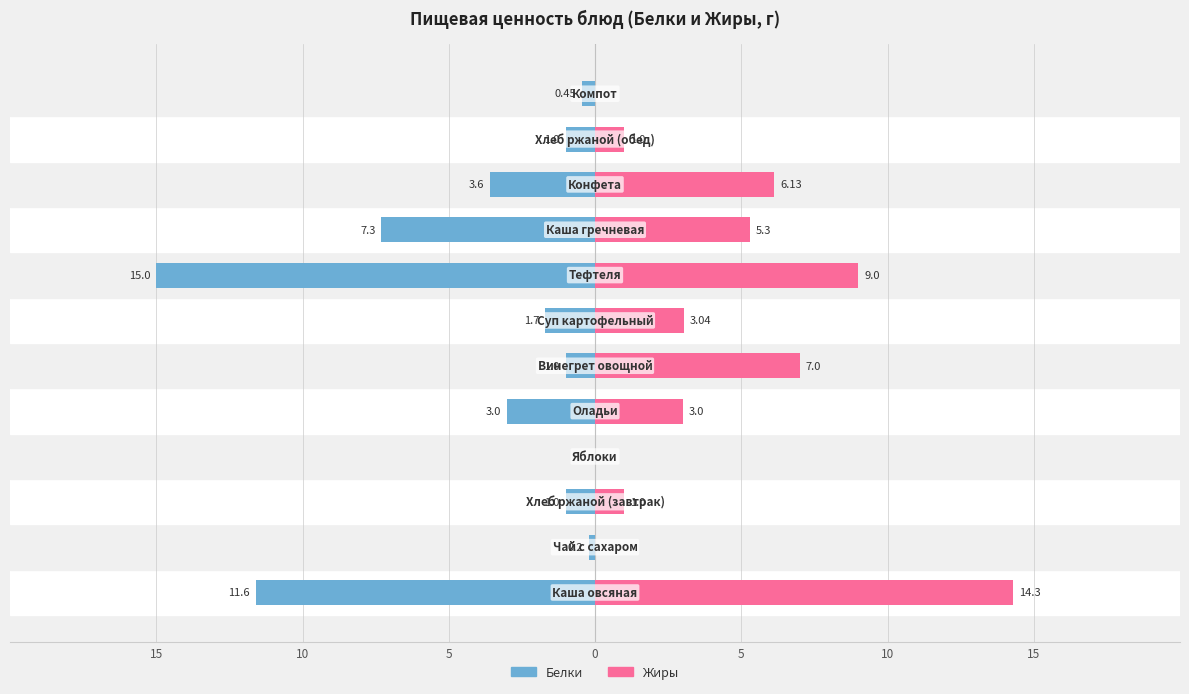

What is the total value across all series at 10?

-0.2